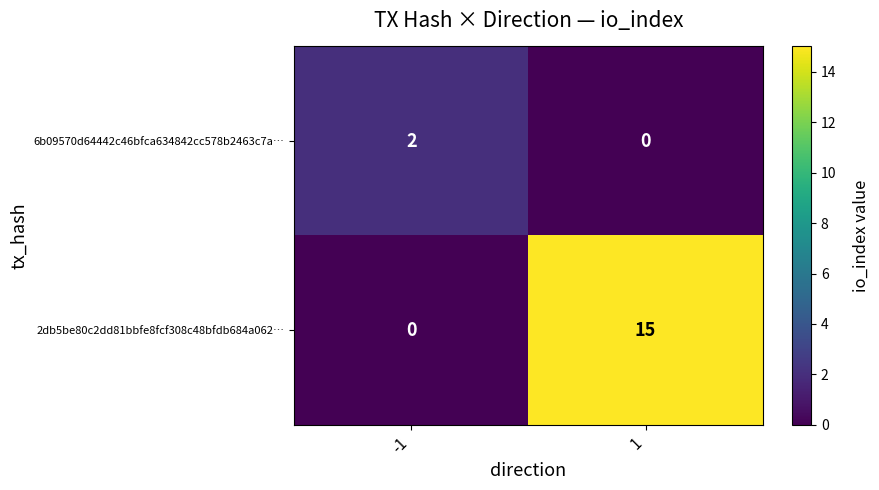

What is the total value across all series at -1?

2